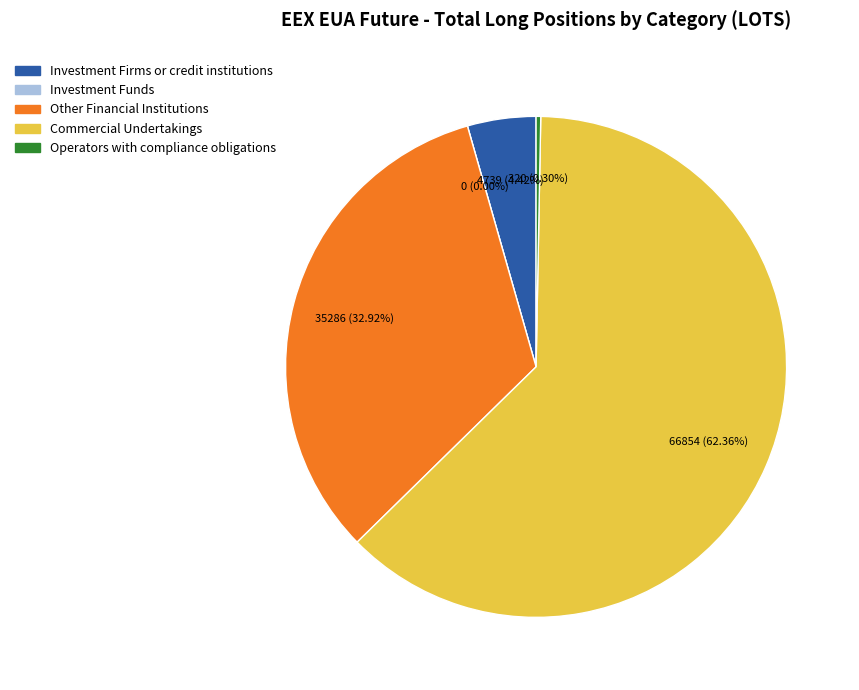

True or false: Commercial Undertakings accounts for 50% of the total.

False